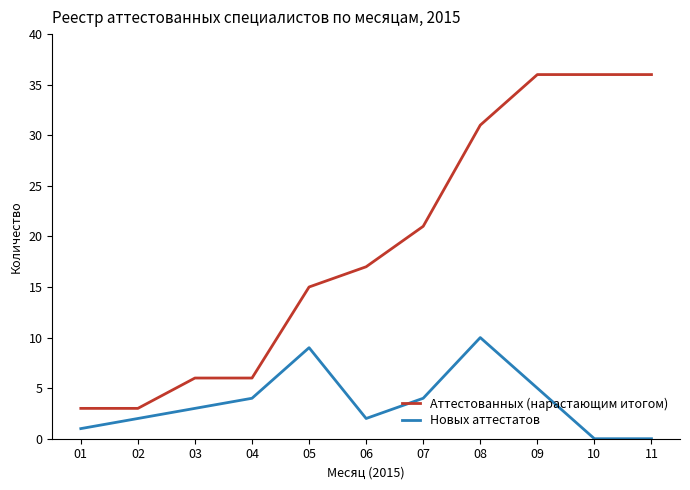

The Новых аттестатов series shows 9 at 05. True or false?

True